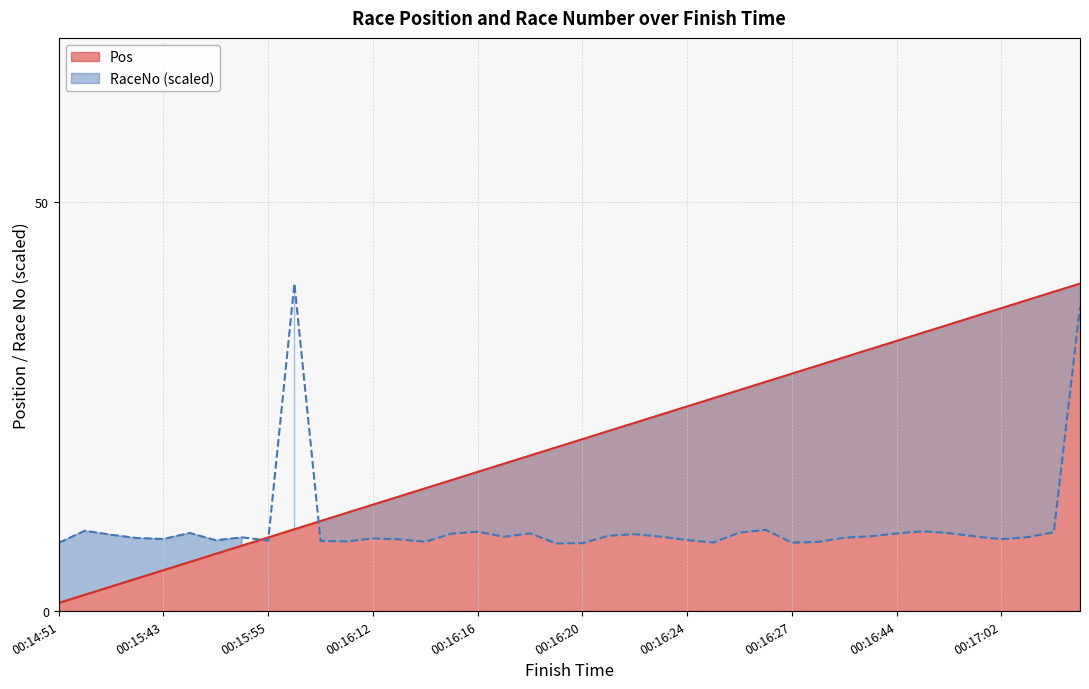

True or false: Pos has more than 0 points higher than both neighbors.

False